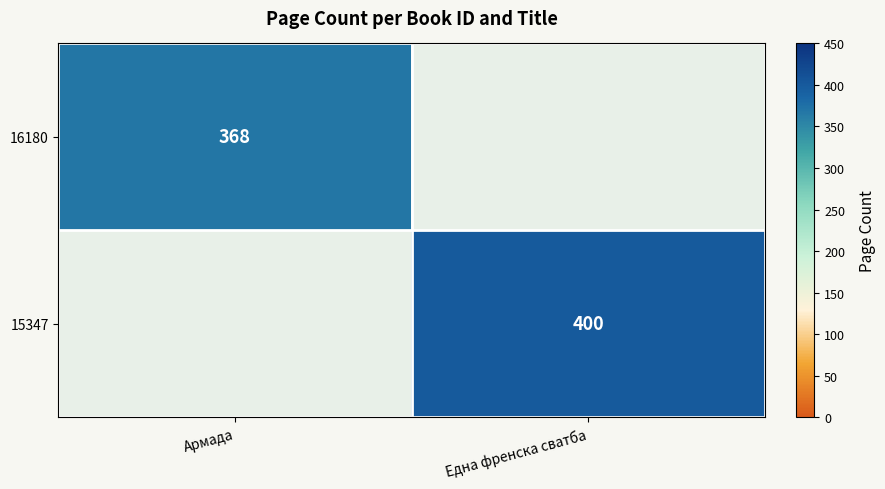

True or false: 15347 has a value of 577 at Една френска сватба.

False